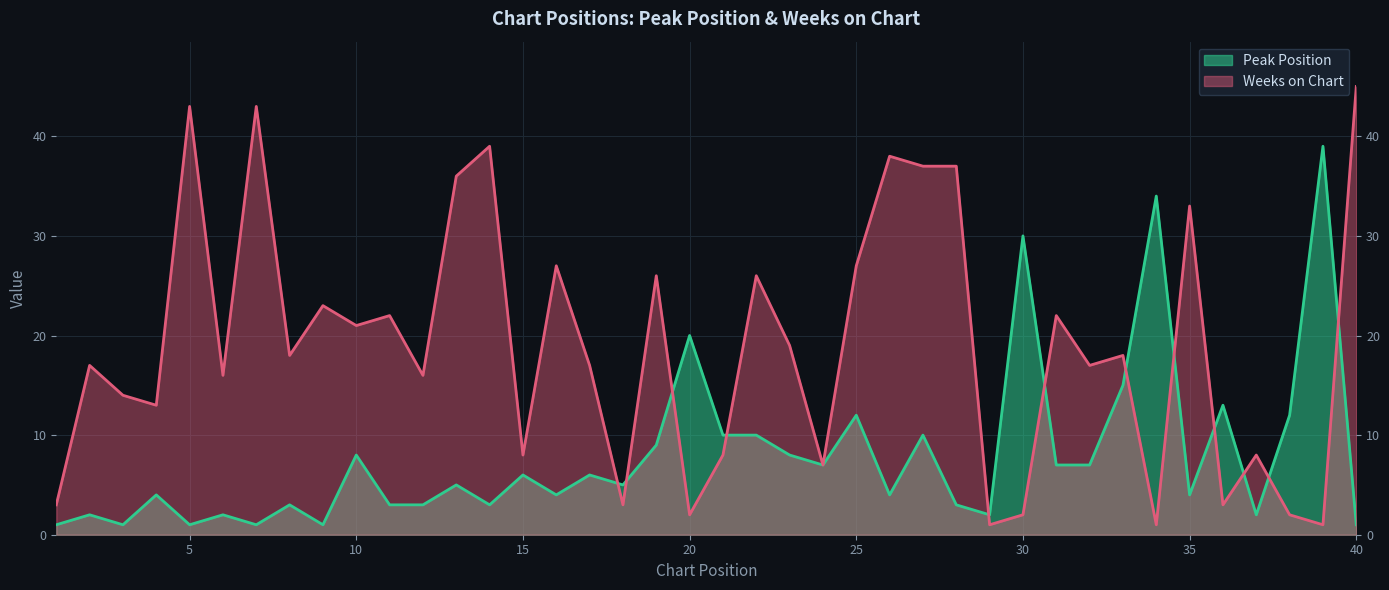

What is the maximum value for Weeks on Chart?

45